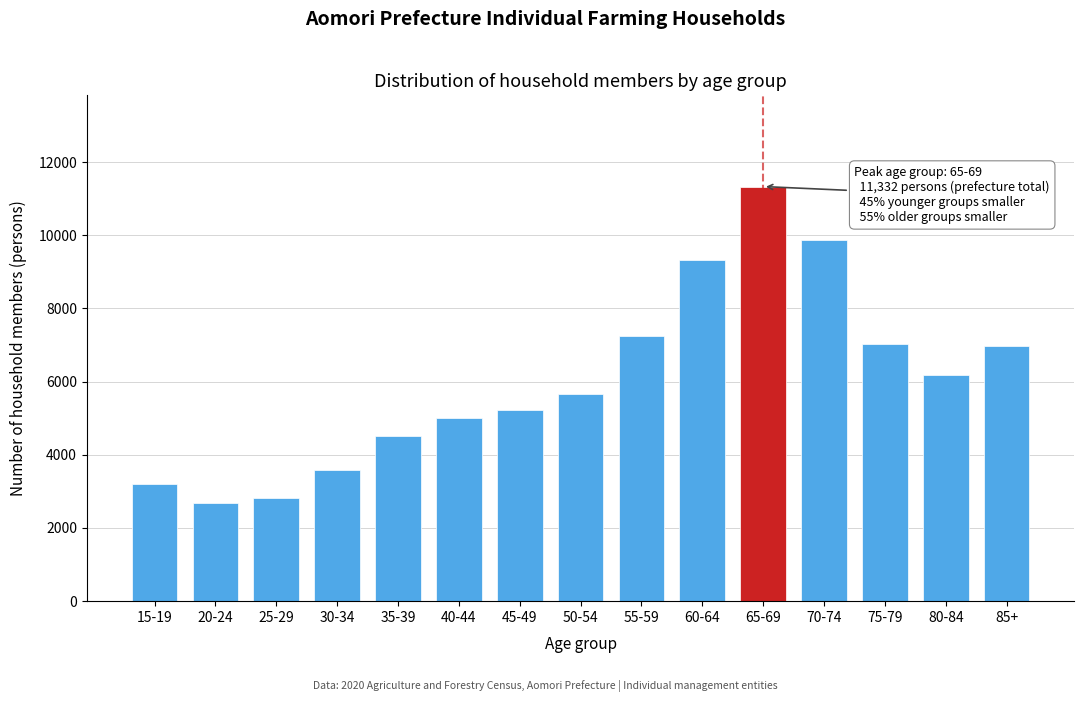

What is the difference between the values at 40-44 and 55-59?

2259